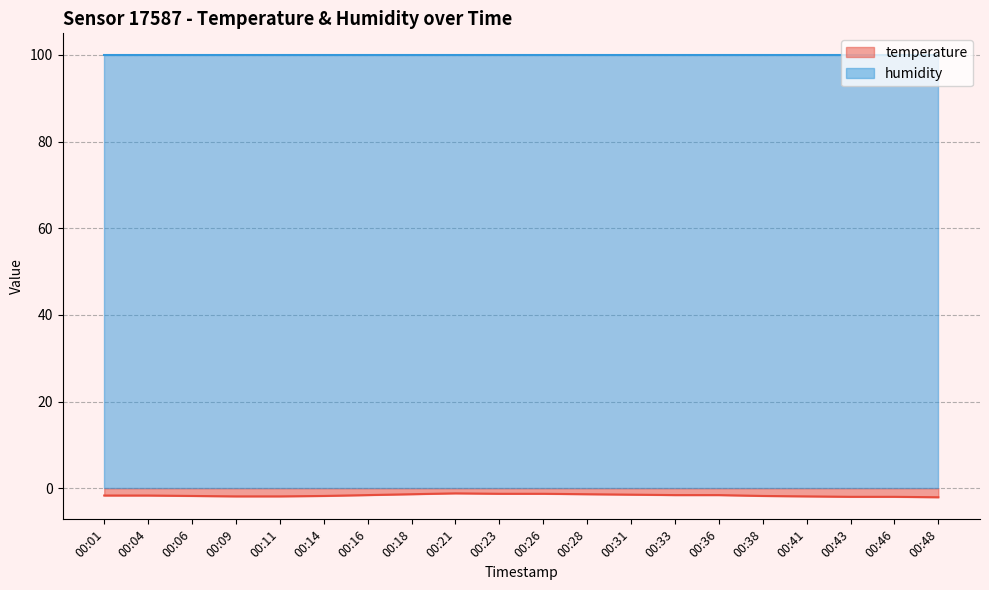

Which has a higher value, 00:06 or 00:28?

00:28